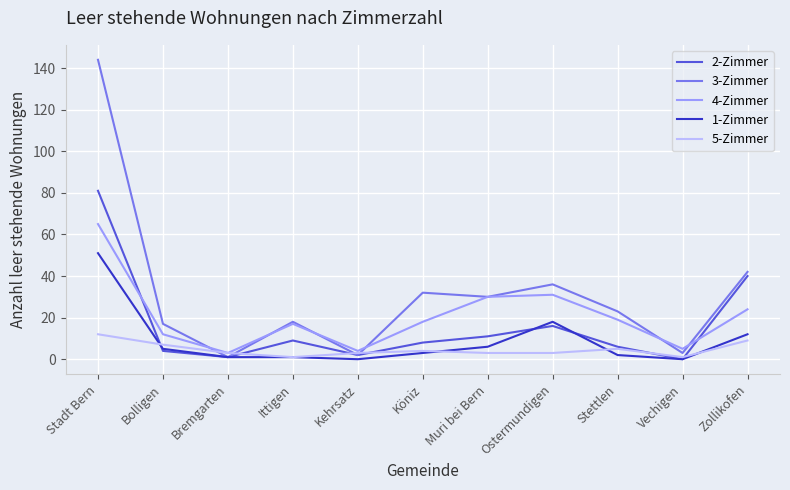

True or false: 2-Zimmer has a value of 40 at Zollikofen.

True